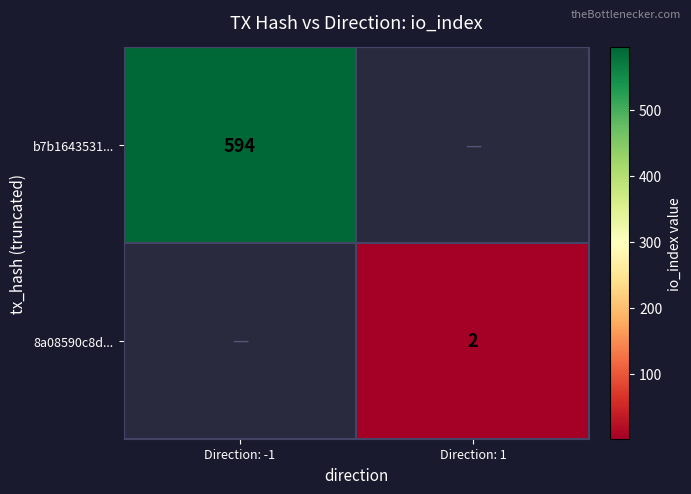

True or false: 8a08590c8d... has a value of 2 at Direction: 1.

True